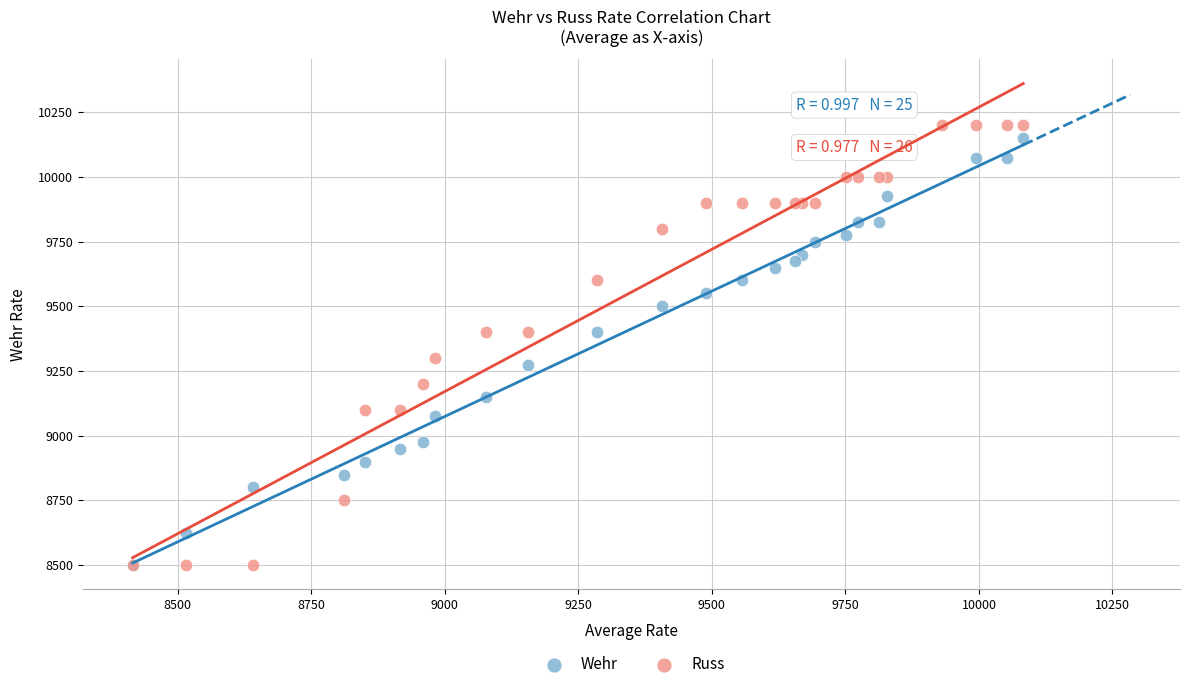

Which series has the widest spread of Y values?

Russ